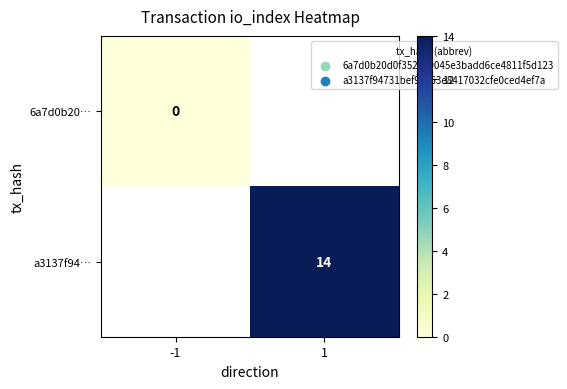

Is the value of a3137f94… at 1 greater than the value of 6a7d0b20… at -1?

Yes